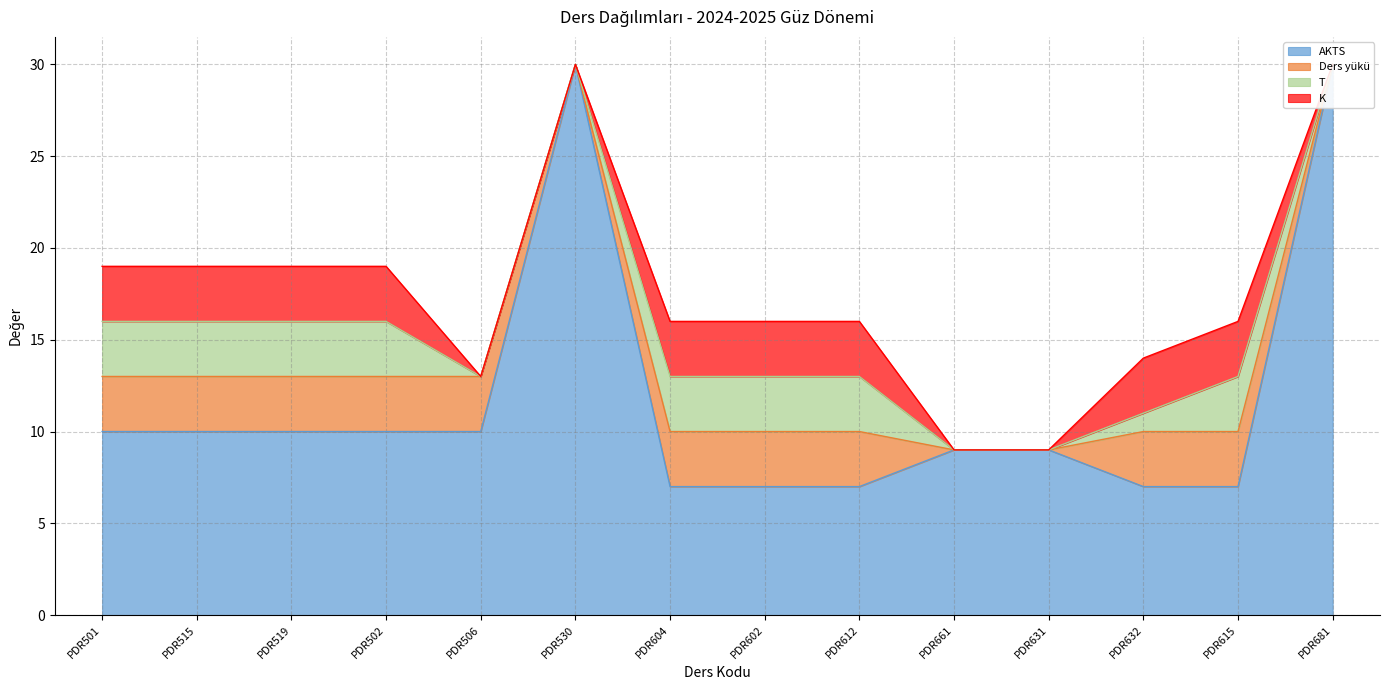

List the labels in order of Ders yükü value, smallest first.

PDR530, PDR661, PDR631, PDR681, PDR501, PDR515, PDR519, PDR502, PDR506, PDR604, PDR602, PDR612, PDR632, PDR615